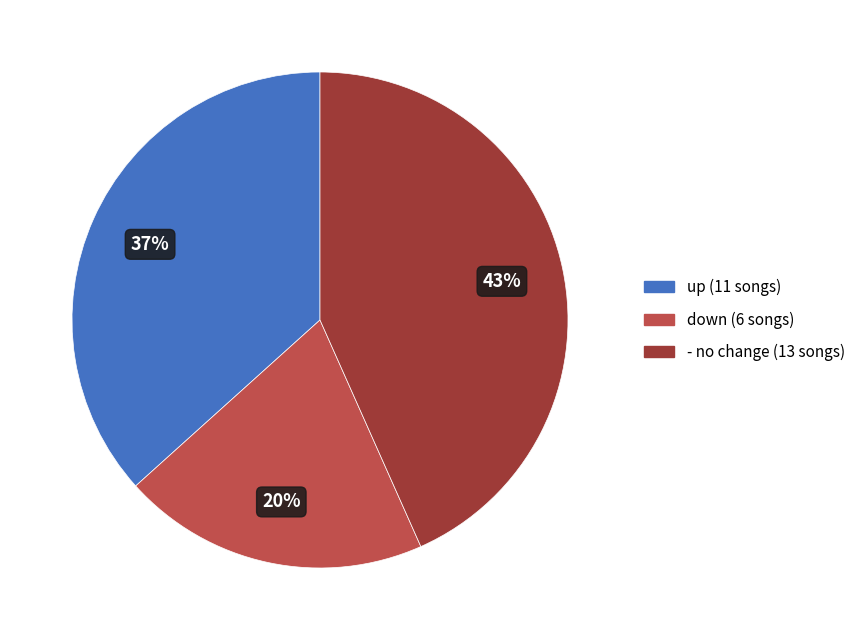

To the nearest percent, what is the difference between the down and up slice percentages?

17%